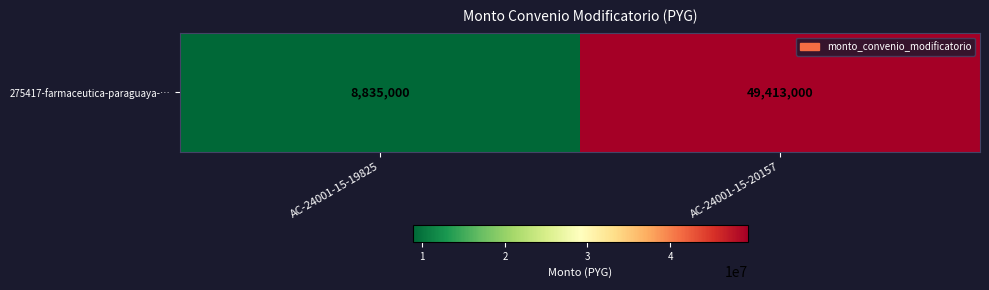

What is the sum of the values at AC-24001-15-19825 and AC-24001-15-20157?

58248000